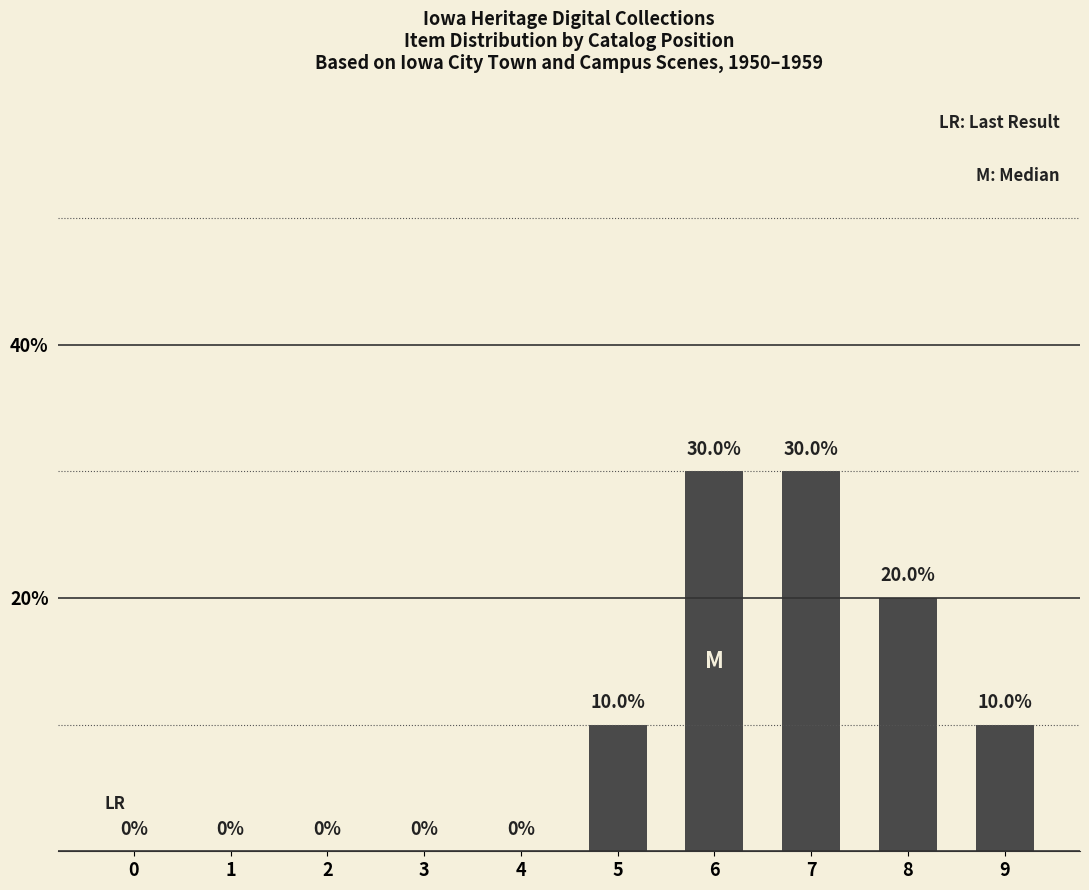

What is the ratio of the value at 7 to the value at 9?

3.0